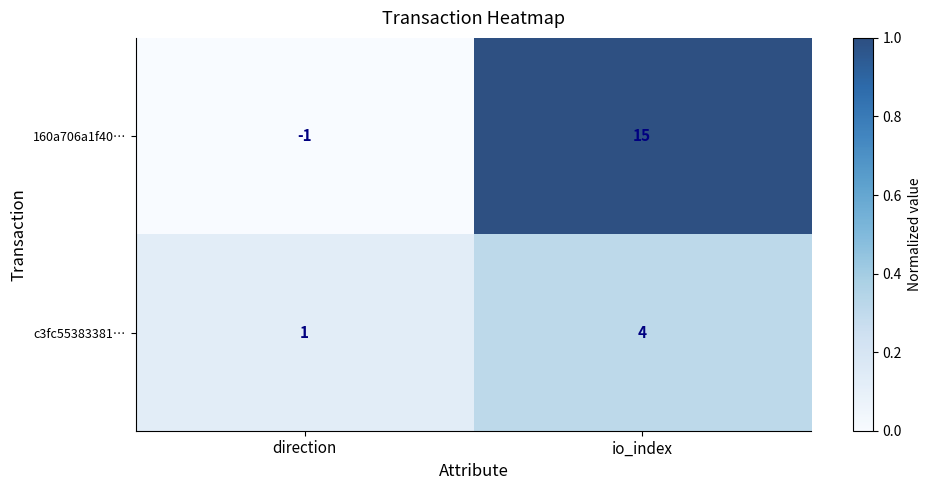

How many categories are shown in the chart?

2